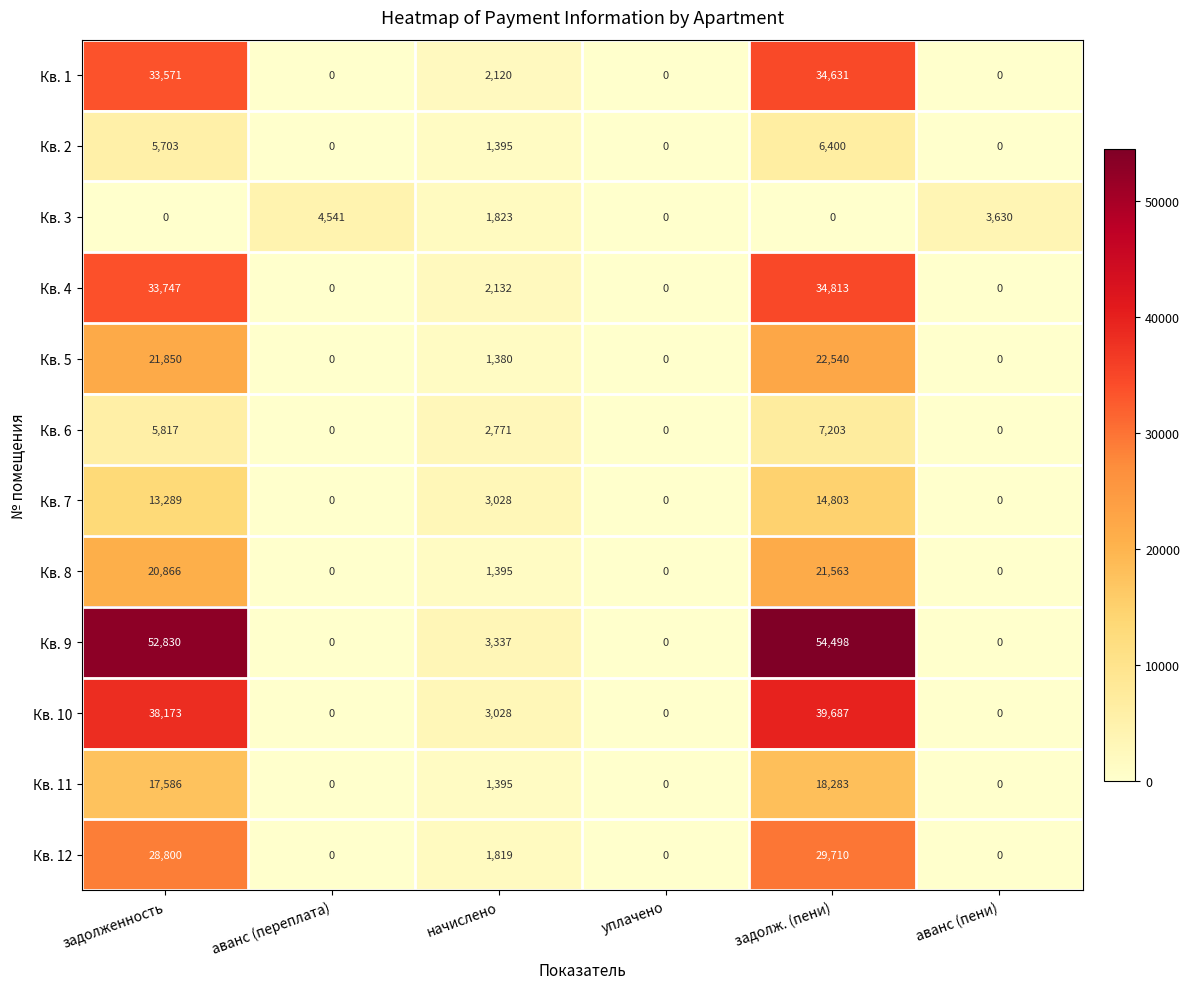

Which category has the highest value across all series?

задолж. (пени)